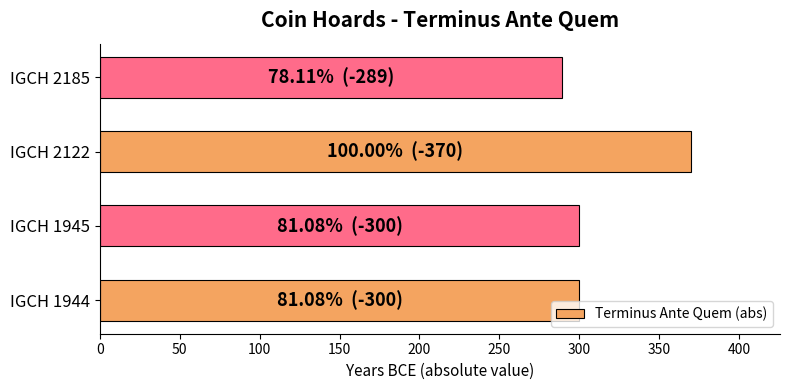

What is the average value?

315